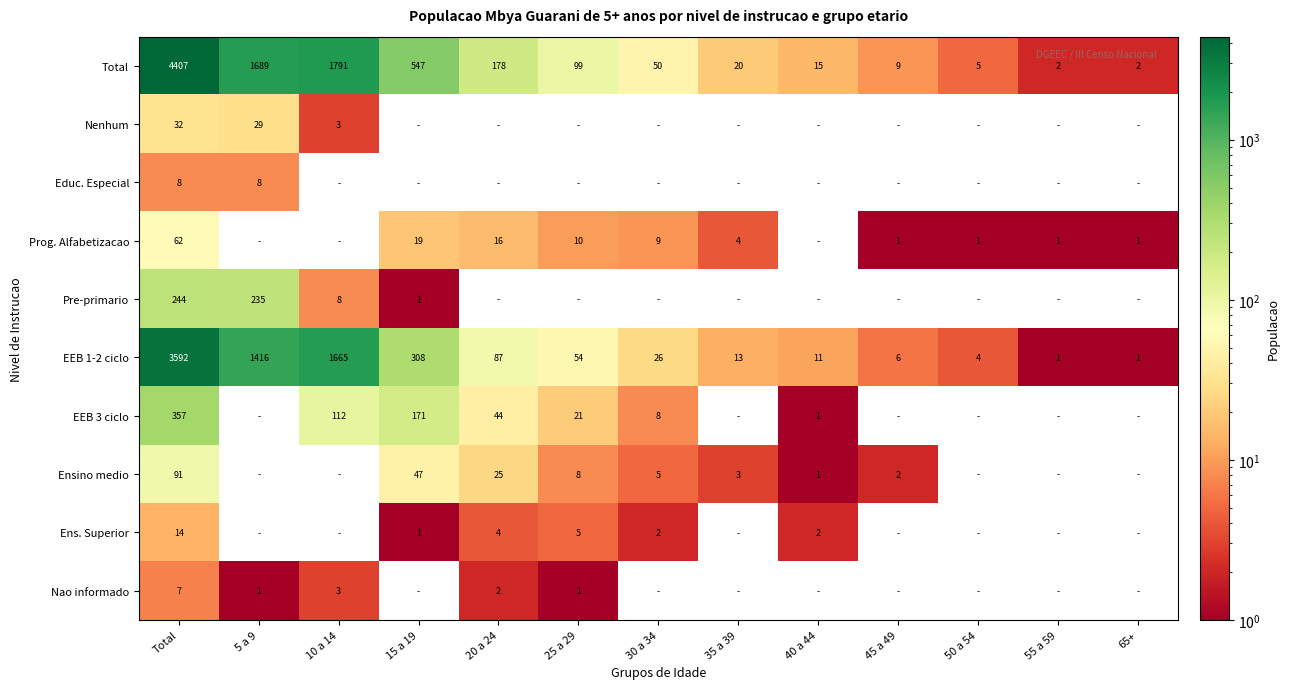

Is it true that Total equals 6 at 45 a 49?

False